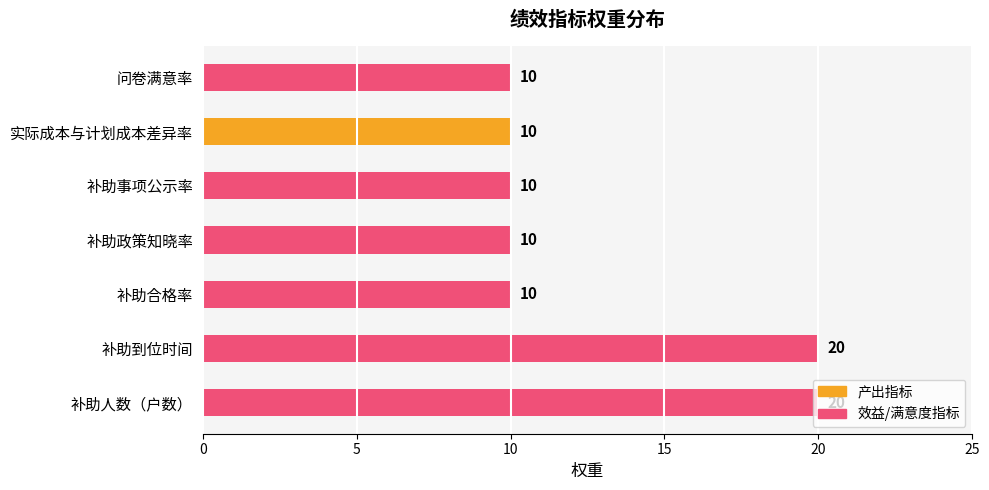

What is the greatest value displayed?

20